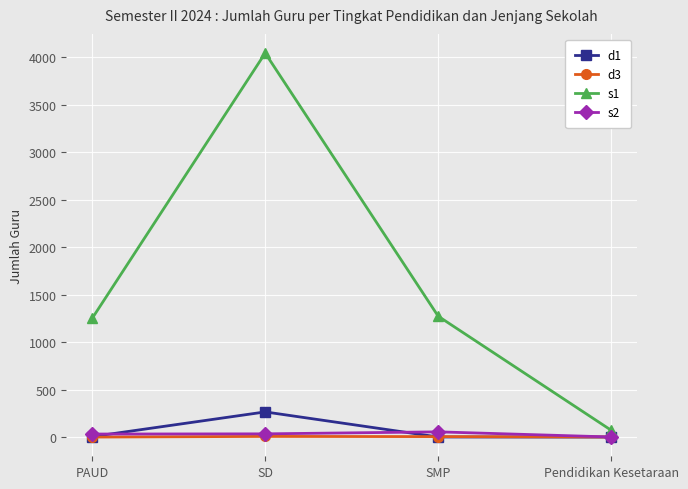

What is the average value of the s1 series?

1660